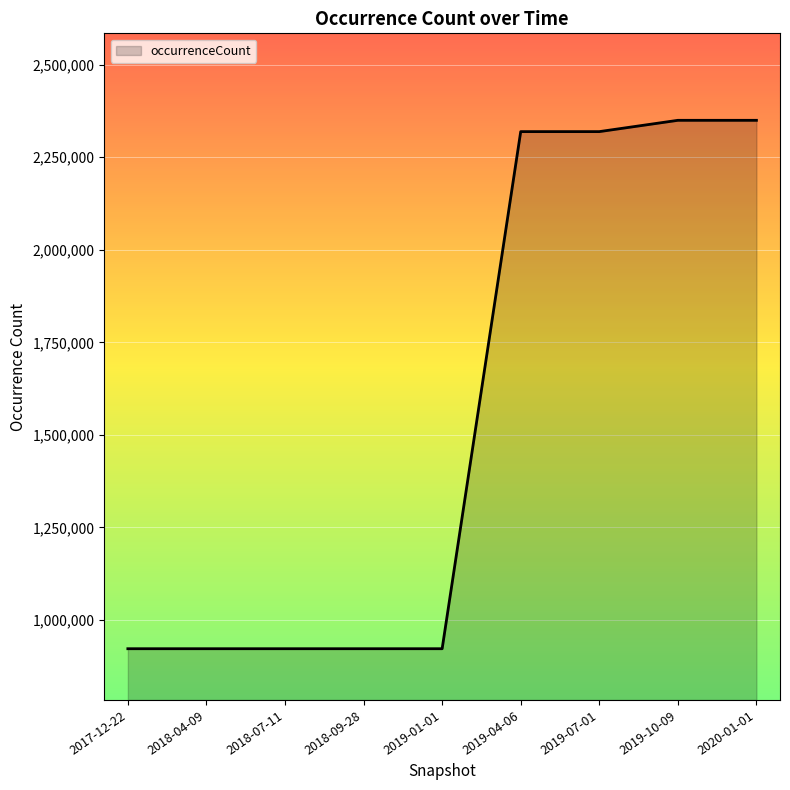

What is the greatest value displayed?

2349749